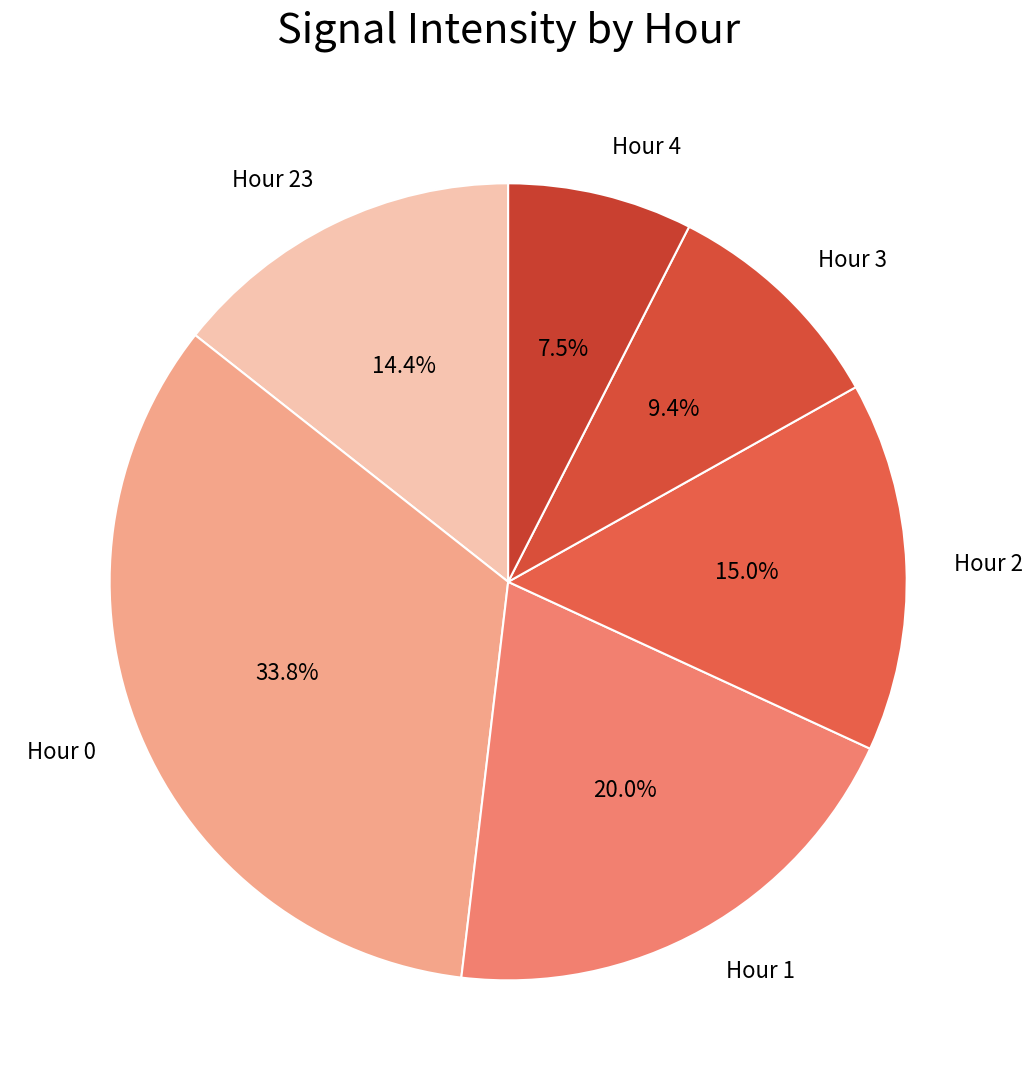

Between Hour 3 and Hour 23, which is larger?

Hour 23